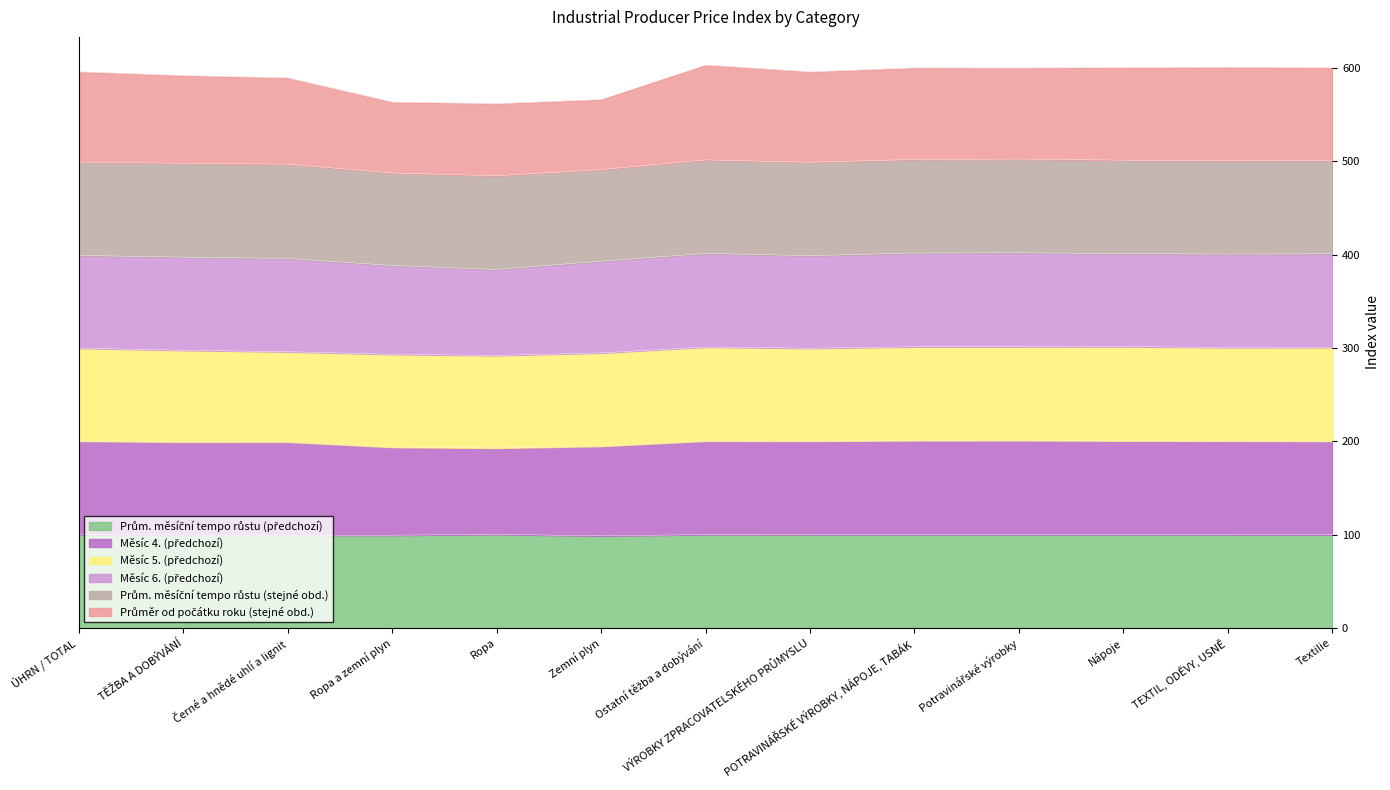

Which series has the largest range (max minus min)?

Průměr od počátku roku (stejné obd.)